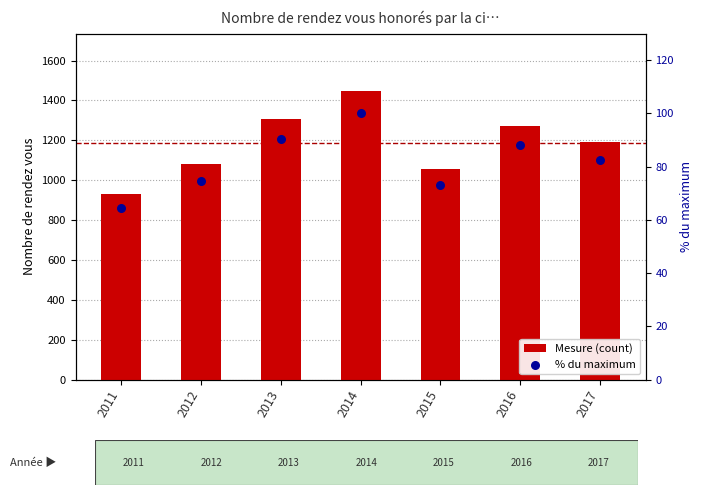

Which series reaches the maximum Y coordinate?

Mesure (count)